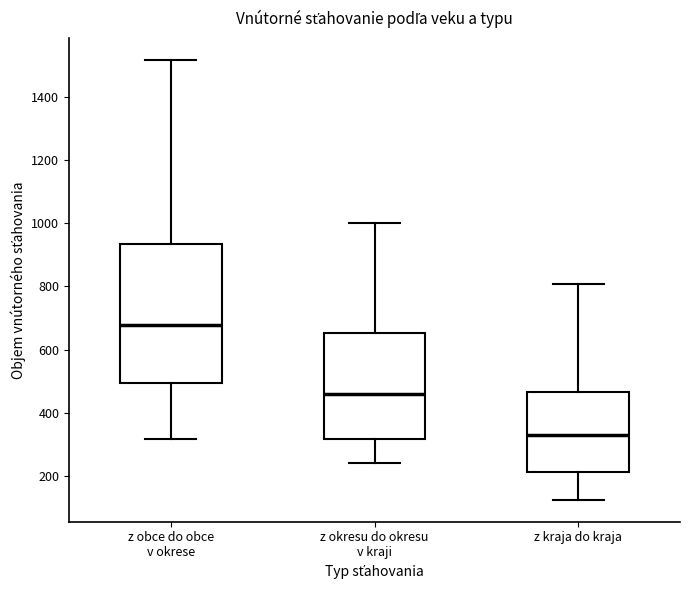

Which box's median line is the lowest?

z kraja do kraja